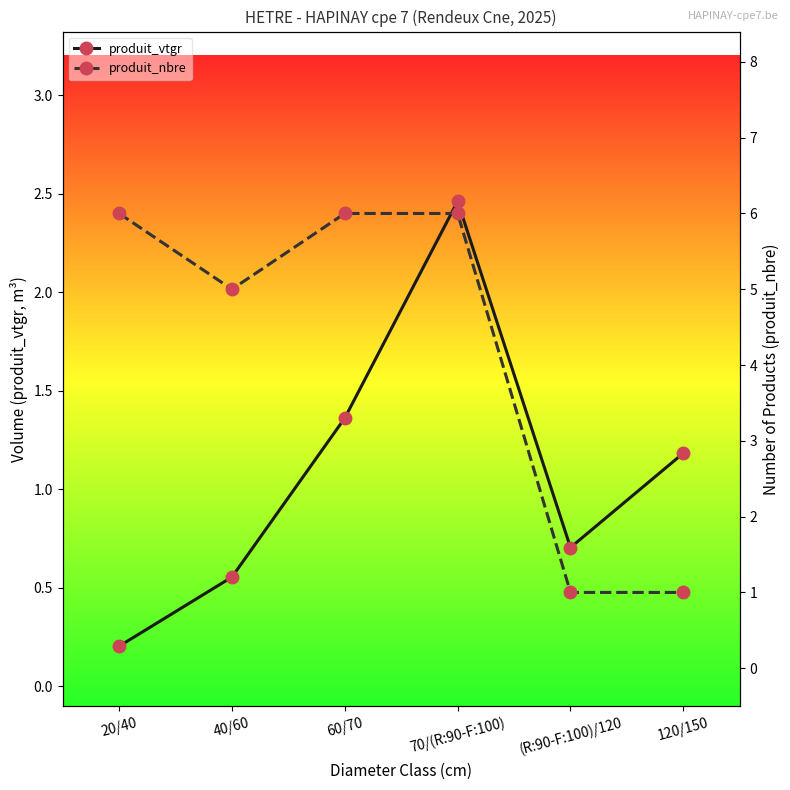

Does the chart have visible grid lines?

No